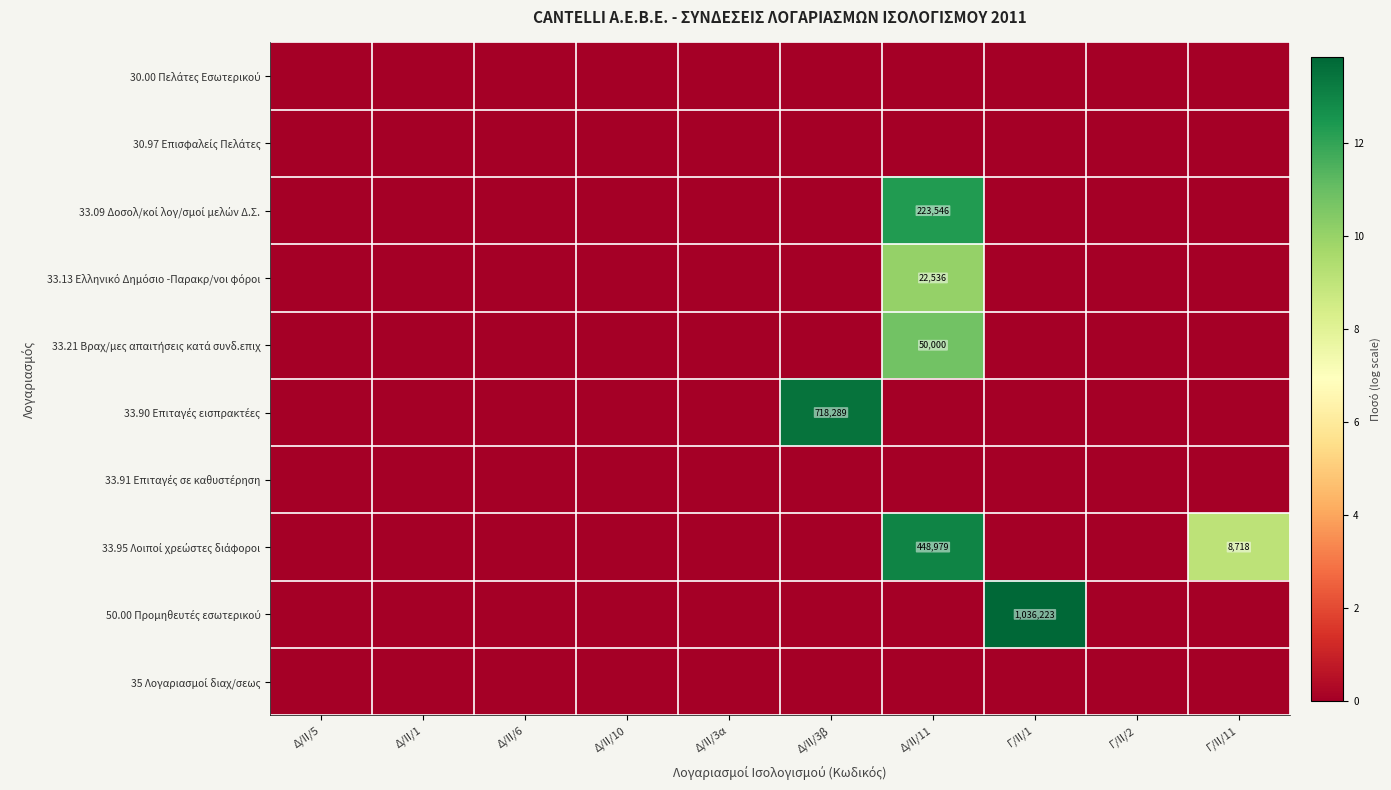

Is the value of 33.91 Επιταγές σε καθυστέρηση at Δ/ΙΙ/10 greater than the value of 50.00 Προμηθευτές εσωτερικού at Δ/ΙΙ/3α?

No